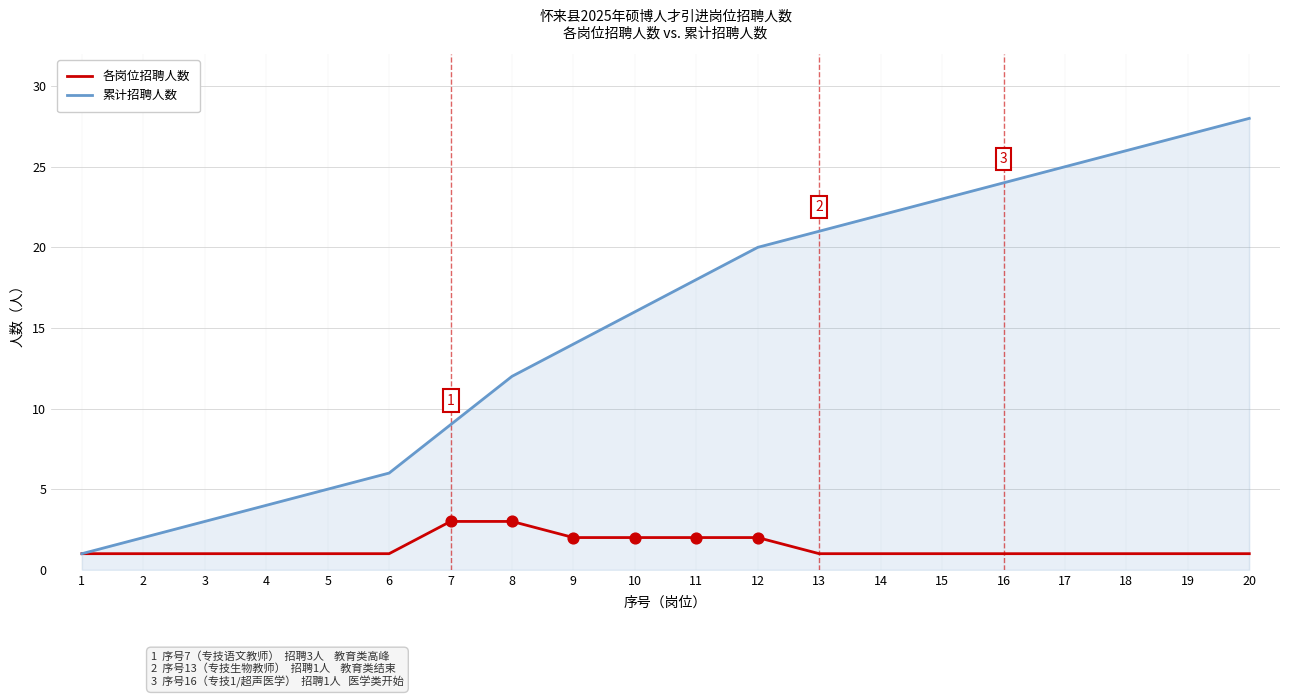

What is the total value across all series at 17?

26